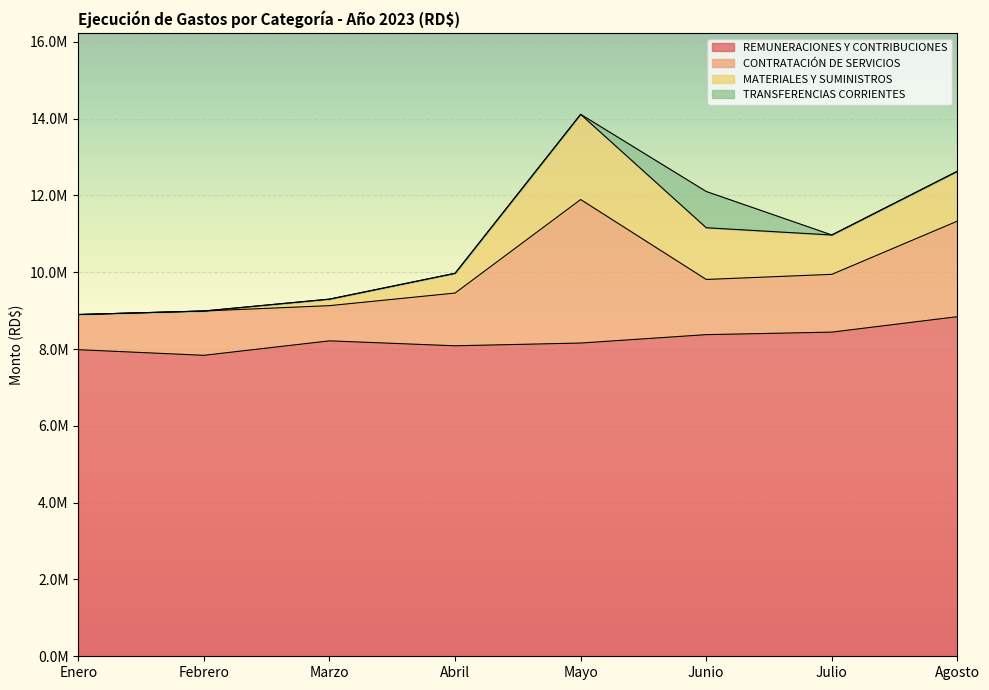

What is the label of the 6th point from the right?

Marzo